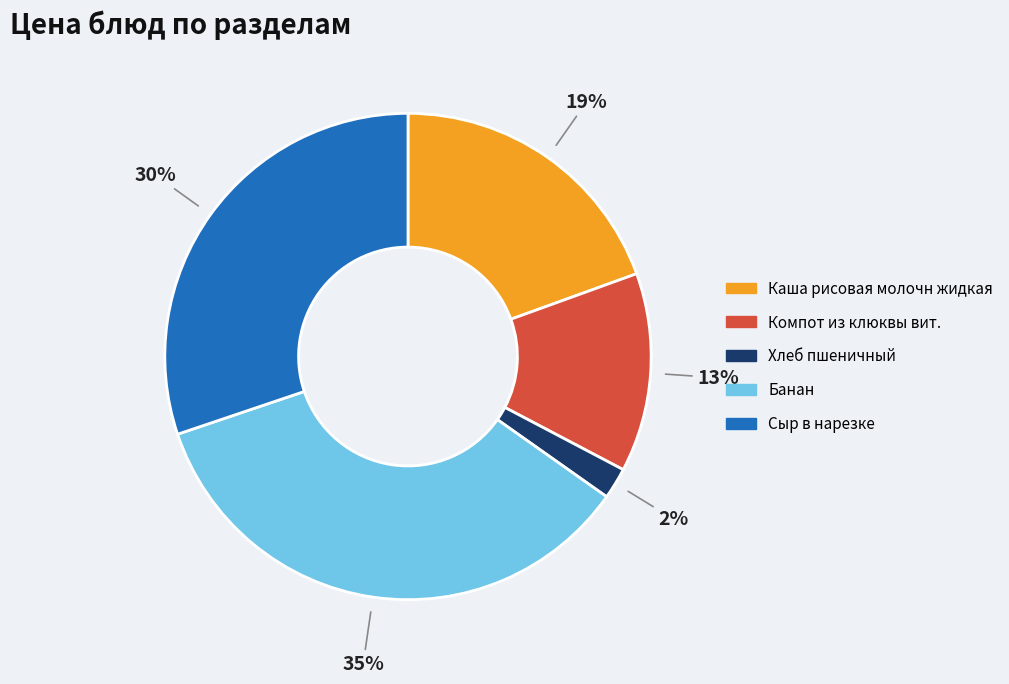

What is the ratio of the value at Каша рисовая молочн жидкая to the value at Компот из клюквы вит.?

1.5